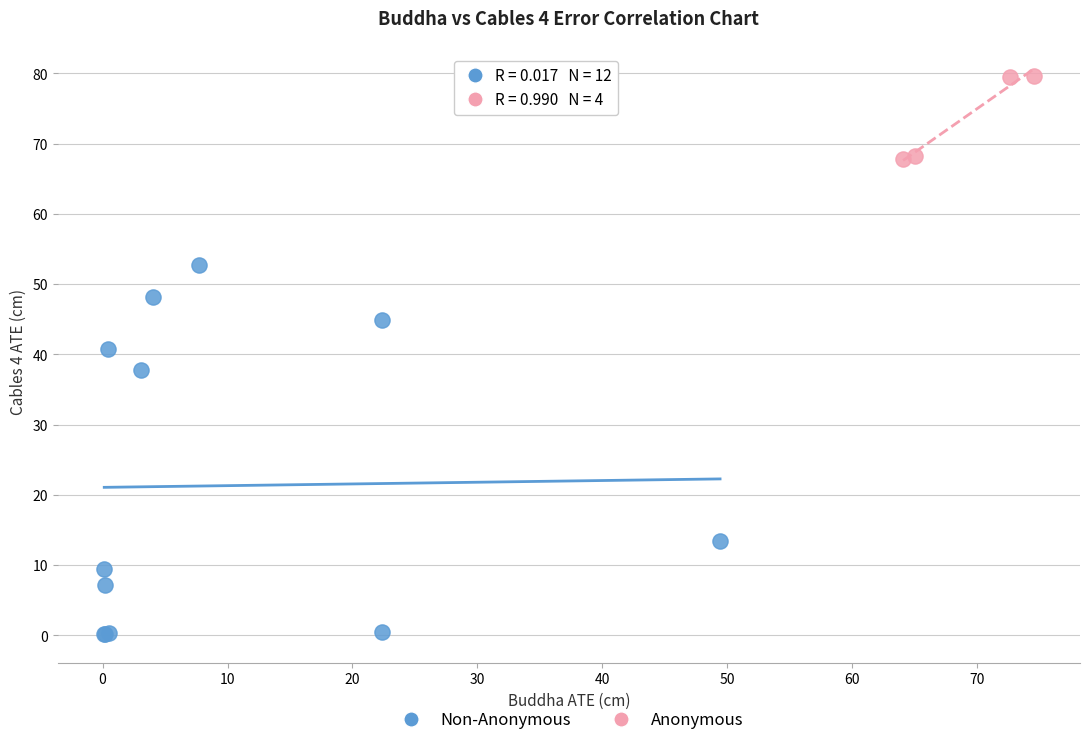

Which series has the widest spread of Y values?

Non-Anonymous